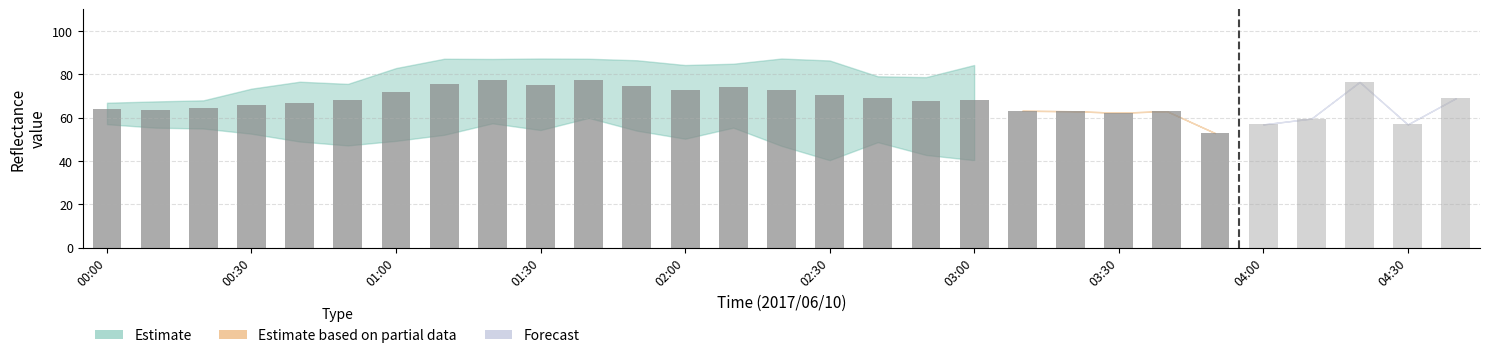

At which label does 8.665 reach its minimum?

03:50